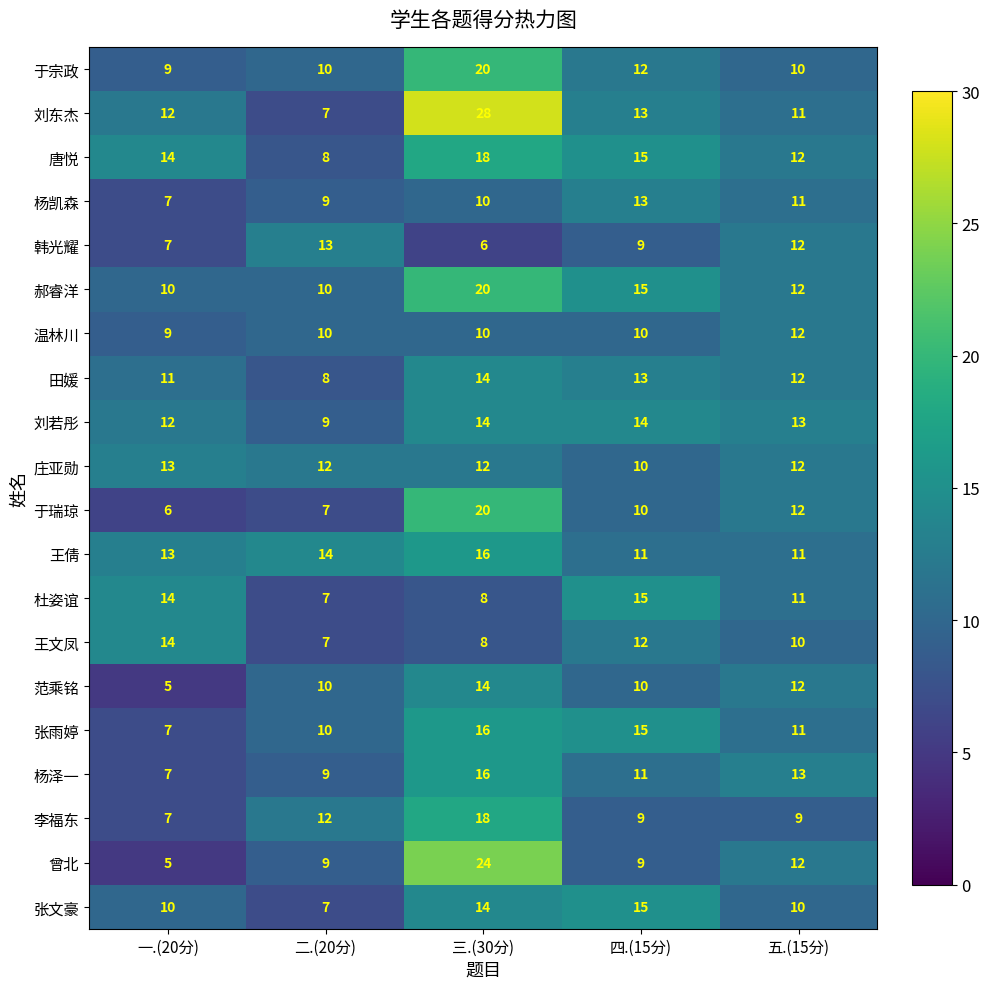

Rank the categories by 张雨婷 value from lowest to highest.

一.(20分), 二.(20分), 五.(15分), 四.(15分), 三.(30分)